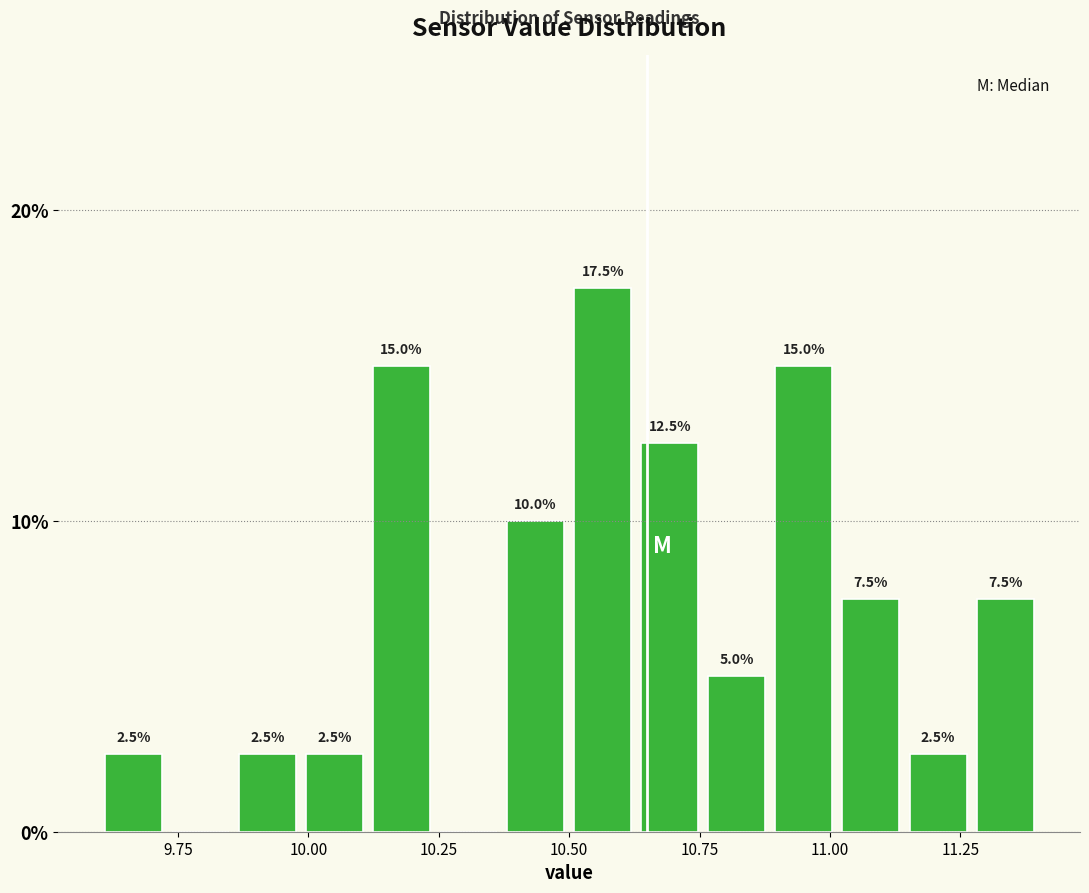

Read against the x-axis, roughly where is the centre of the tallest bar?

10.55